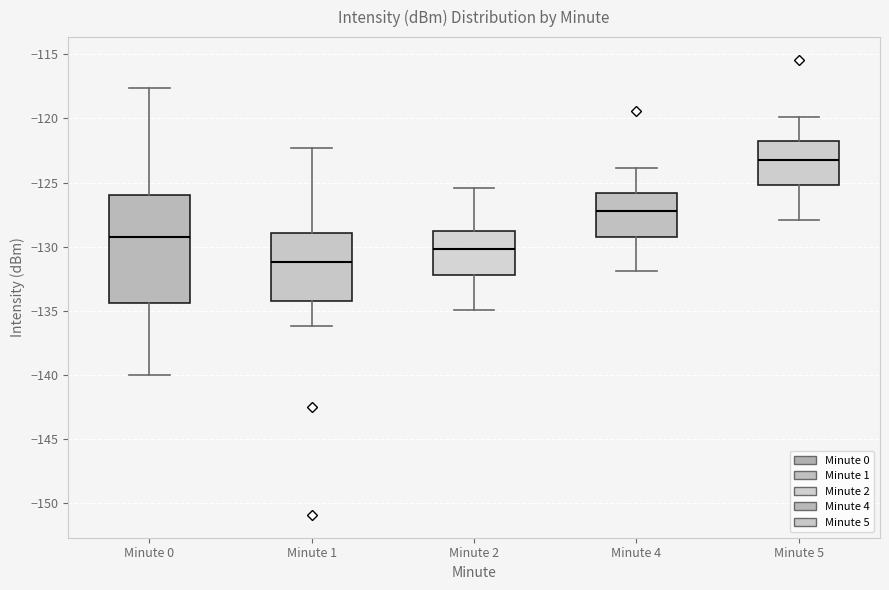

Comparing the boxes themselves (not the whiskers), which one is the tallest?

Minute 0